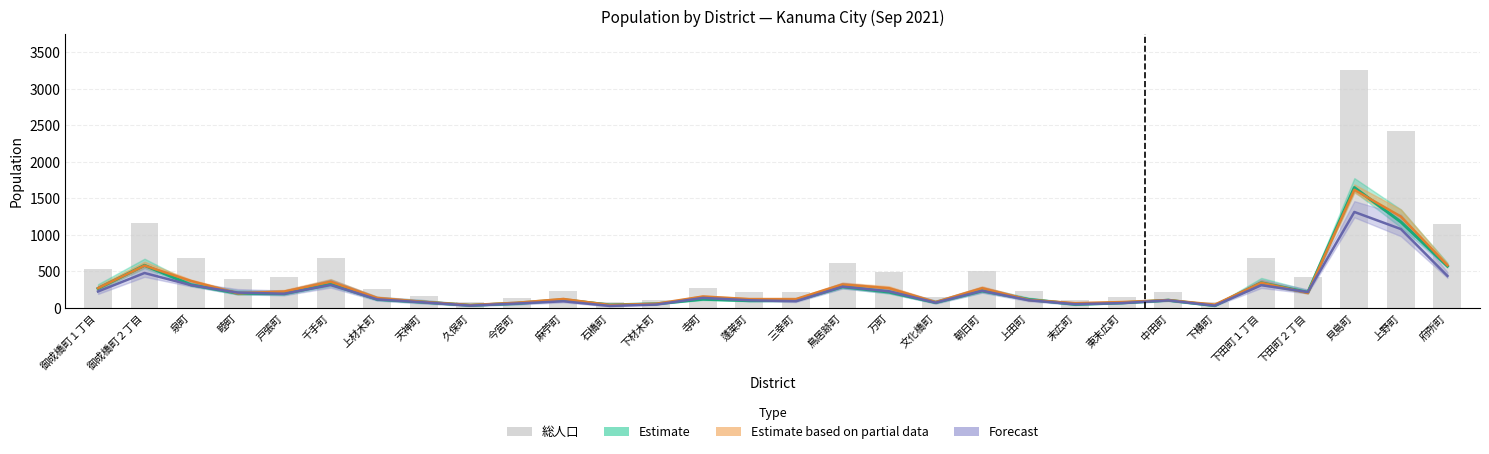

Are the bars grouped side by side (vs. stacked)?

No